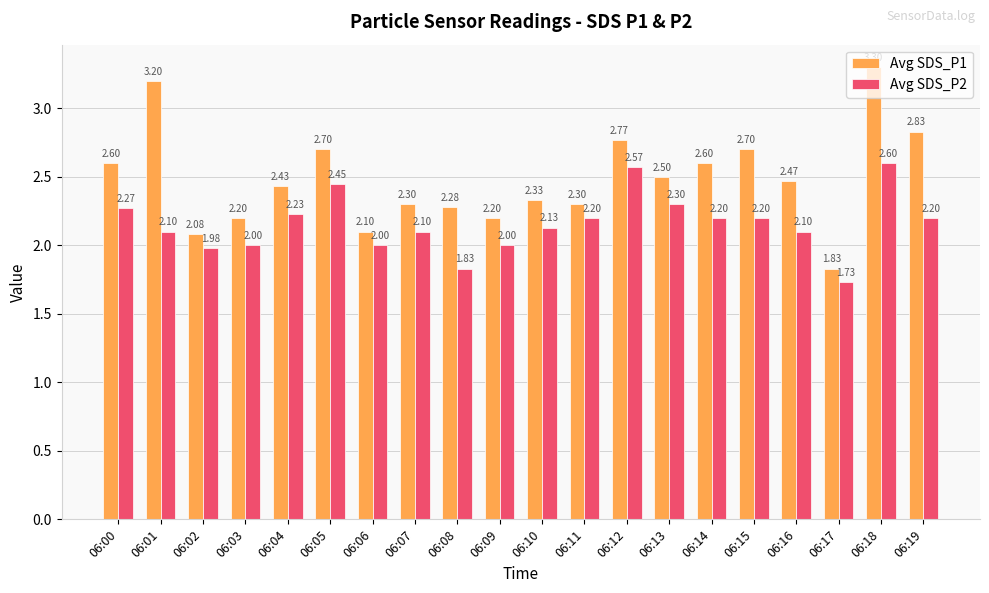

Which category has the lowest value across all series?

06:17